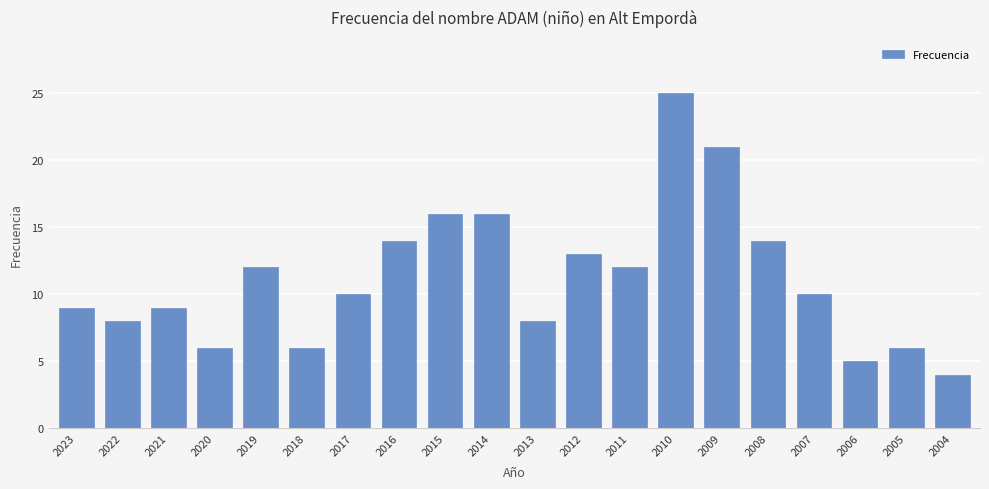

What is the sum of the values at 2007 and 2020?

16